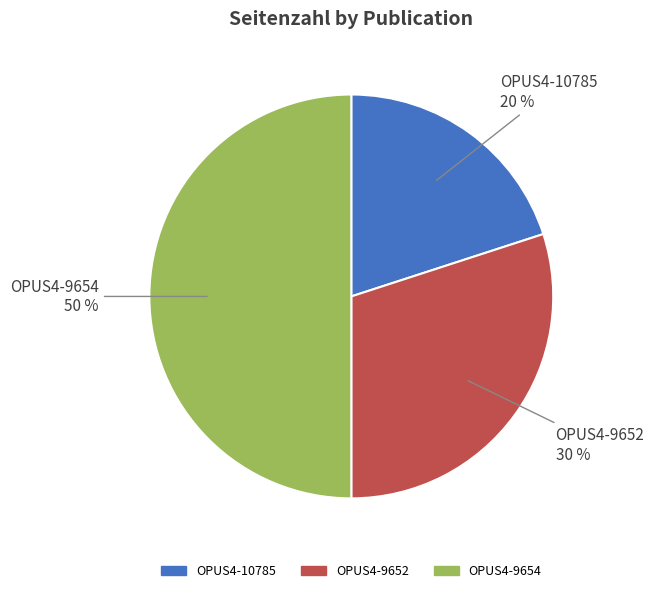

How many segments does this pie chart have?

3